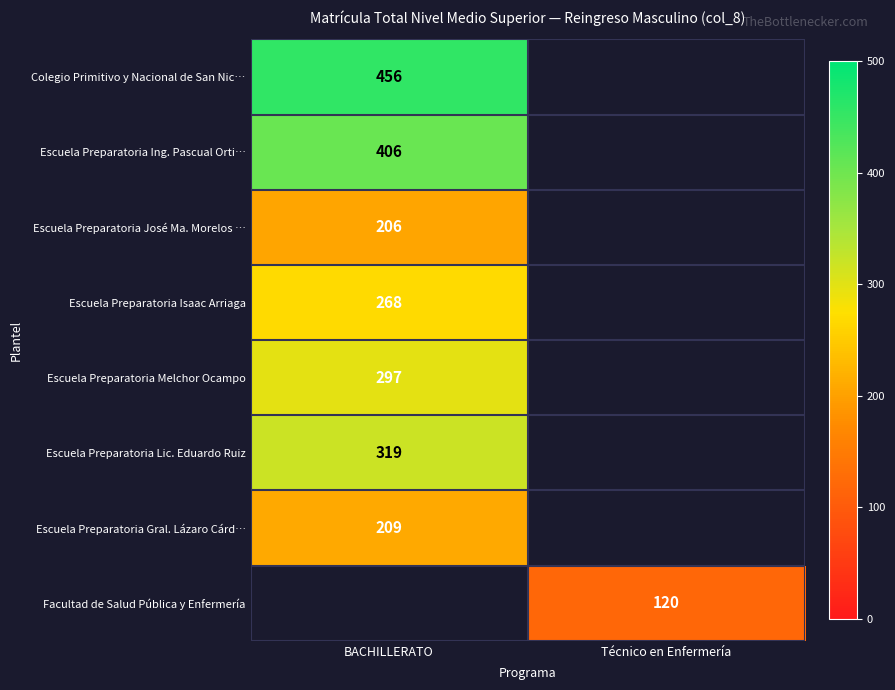

The value of Colegio Primitivo y Nacional de San Nic… at BACHILLERATO is 456. True or false?

True